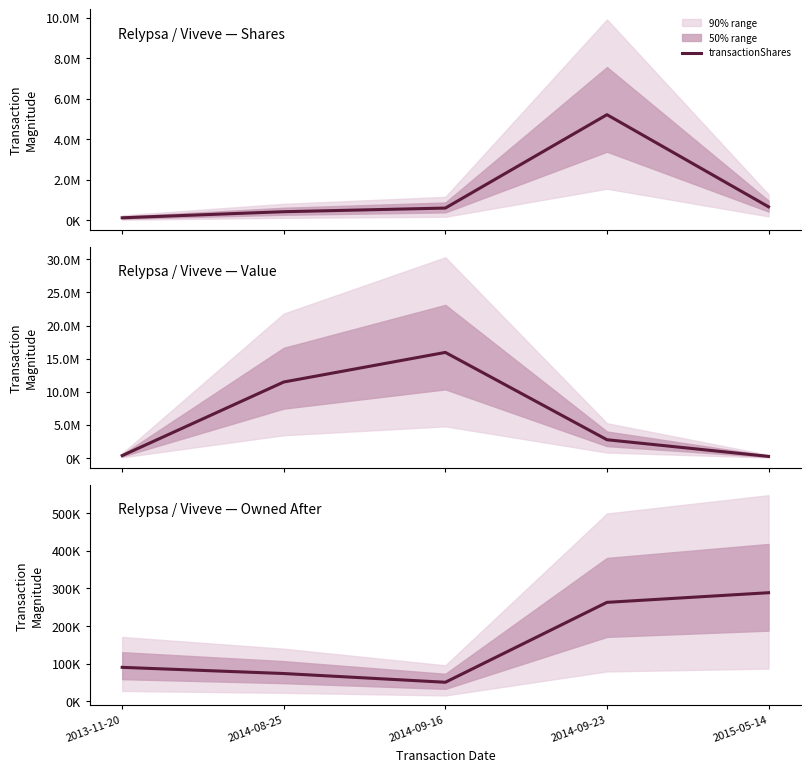

Does the chart display data point markers on the line(s)?

No